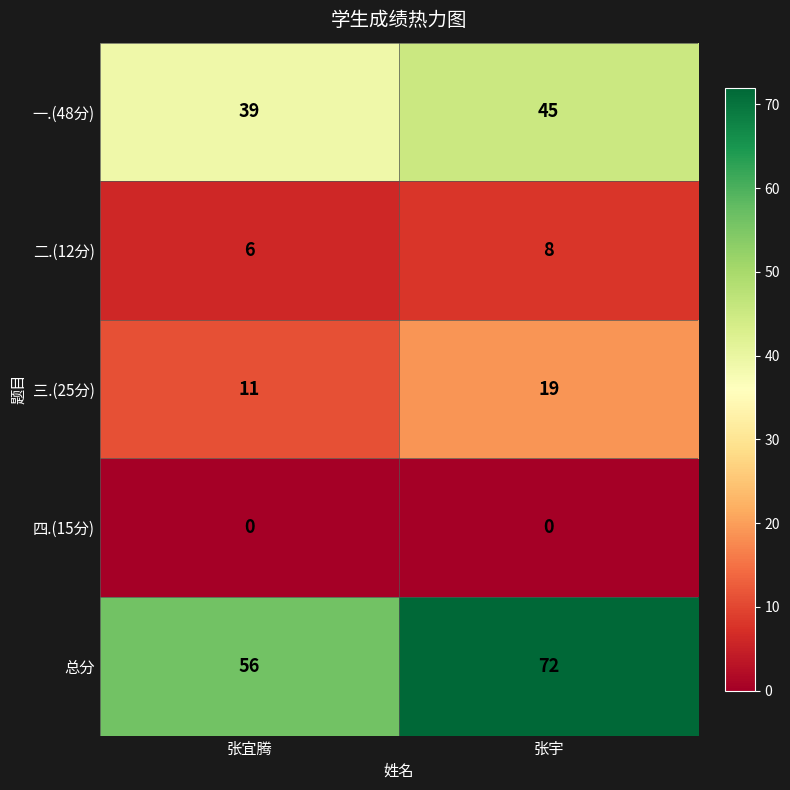

At how many categories does at least one series exceed 59?

1